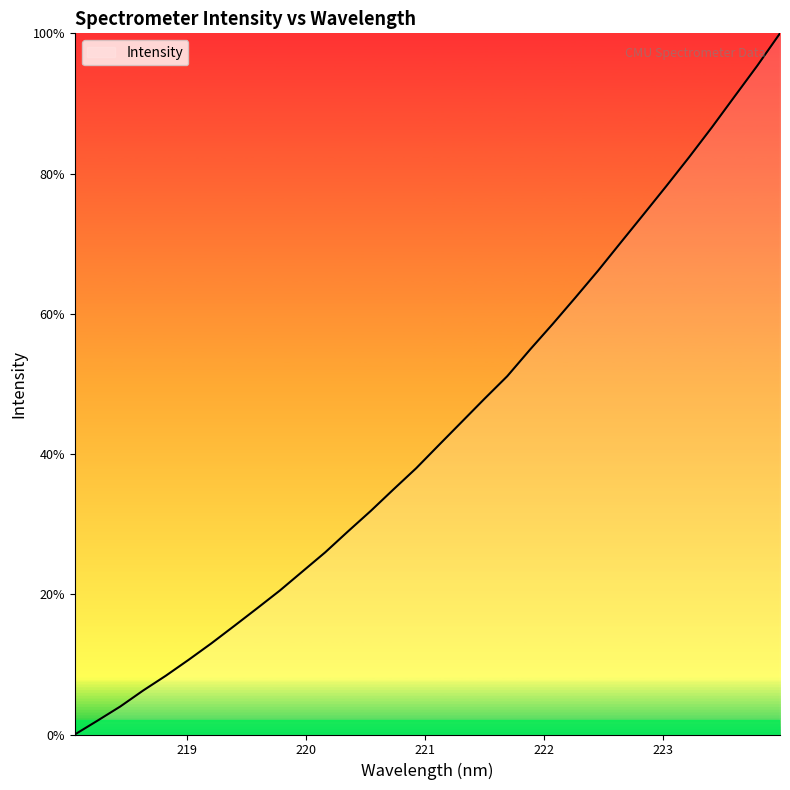

How many lines are shown in the chart?

1